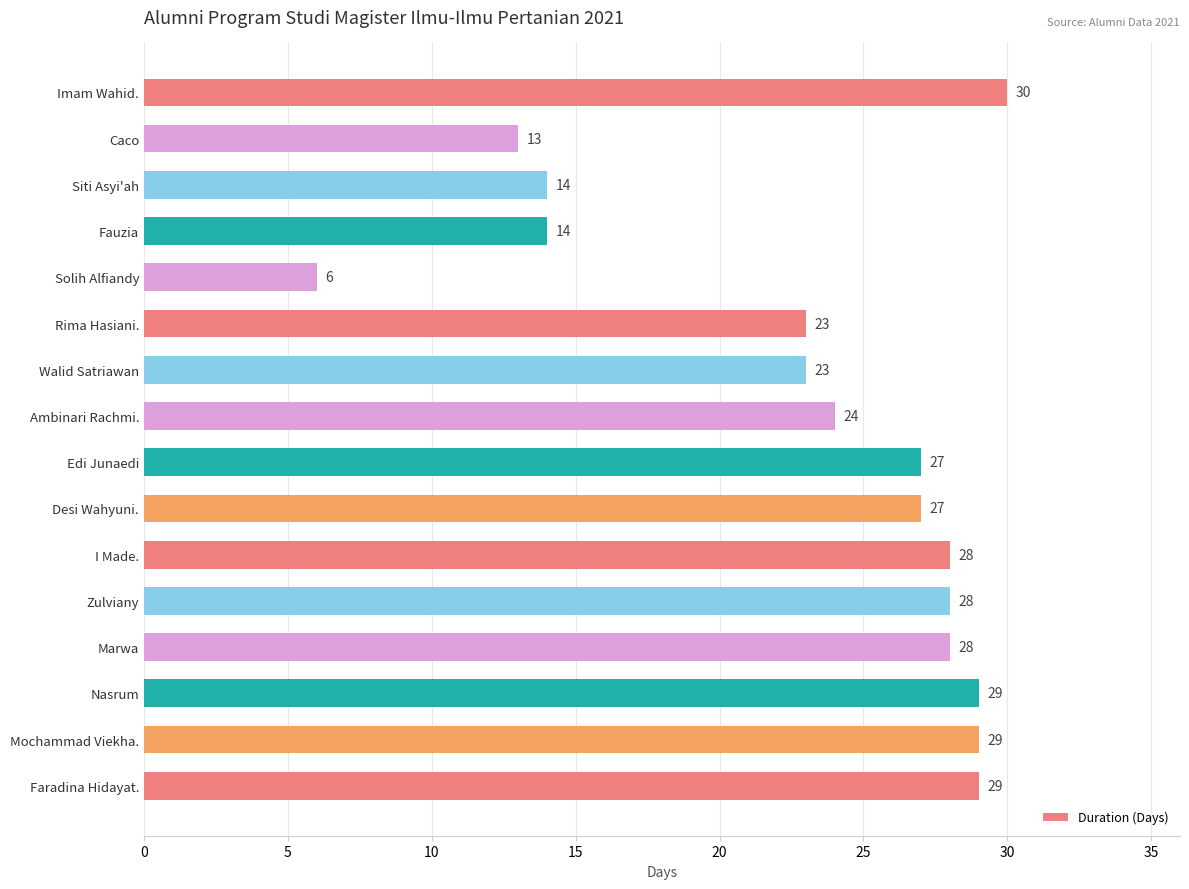

How many series are shown in this chart?

1